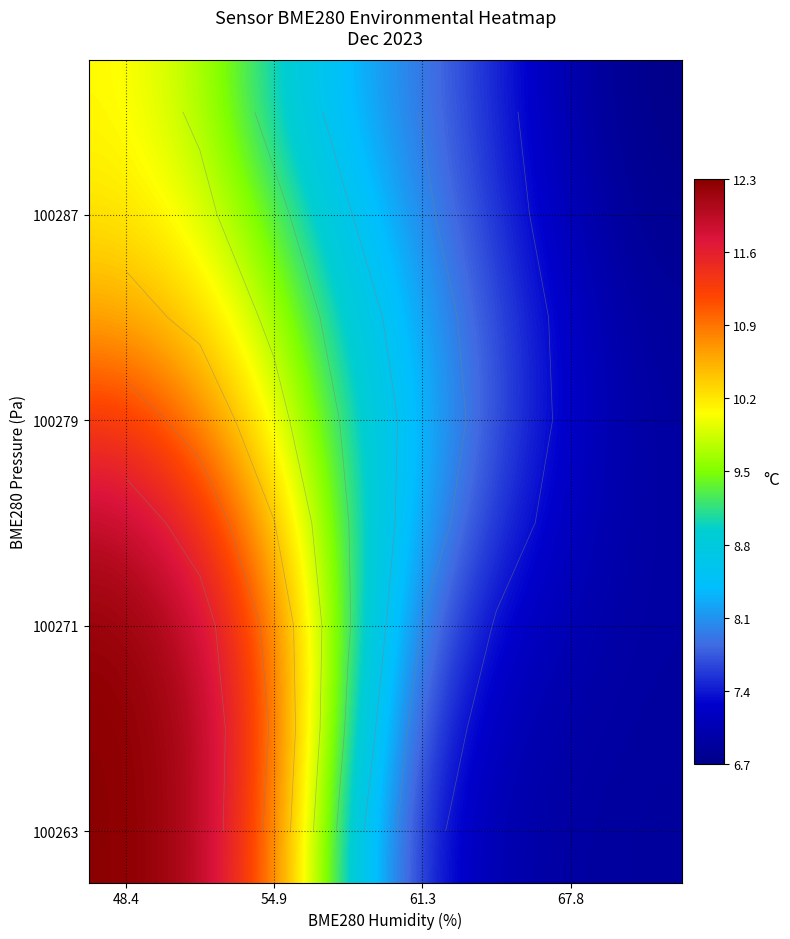

Between 67.8 and 54.9, which is larger?

54.9